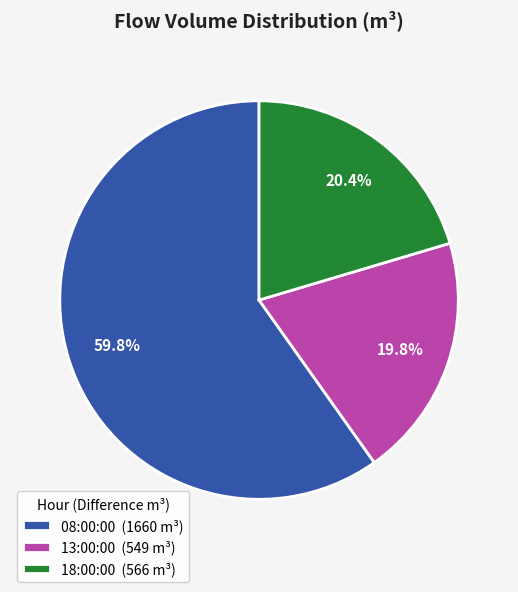

What percentage do 13:00:00 and 08:00:00 together represent?

79.6%